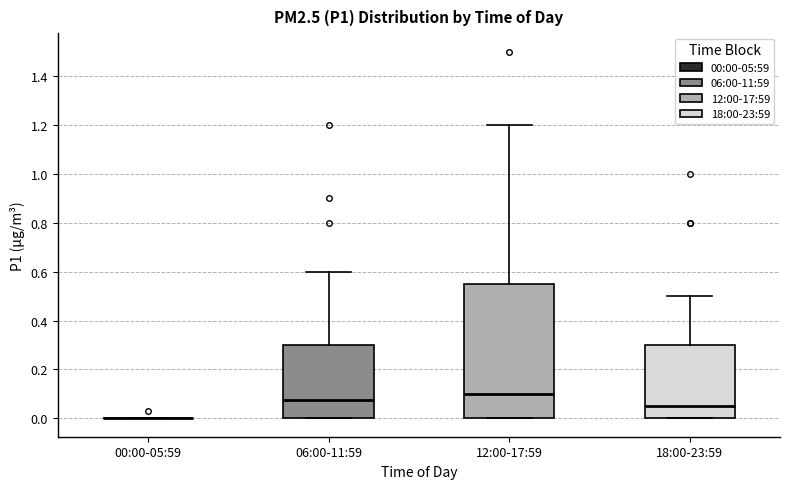

Reading left to right, transcribe this box plot: for each box, give where its median line is, the range the box spans, and where its two whiskers end, as read against the y-axis. The values are not printed on the chart, so give them approximately, as read against the axis.

00:00-05:59: box collapsed to a line at 0.00, whiskers 0.00 to 0.00
06:00-11:59: median 0.08, box 0.00 to 0.30, whiskers 0.00 to 0.60
12:00-17:59: median 0.10, box 0.00 to 0.56, whiskers 0.00 to 1.20
18:00-23:59: median 0.06, box 0.00 to 0.30, whiskers 0.00 to 0.50